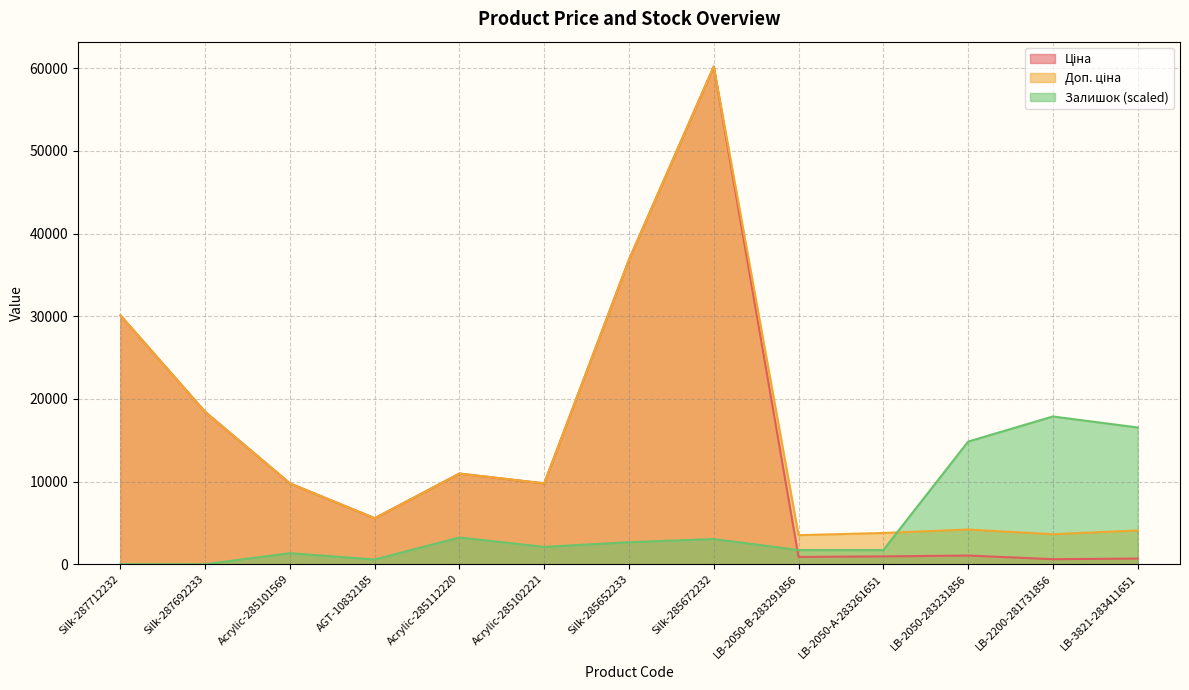

What position from the left is LB-2050-283231856?

11